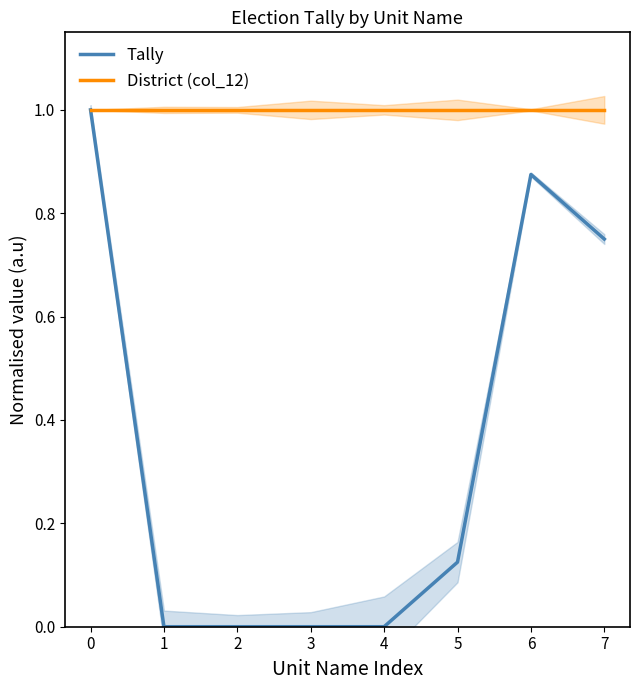

Reading left to right, transcribe all the data shown in this chart.

Tally: 1.0	0.0	0.0	0.0	0.0	0.1	0.9	0.8
District (col_12): 1.0	1.0	1.0	1.0	1.0	1.0	1.0	1.0